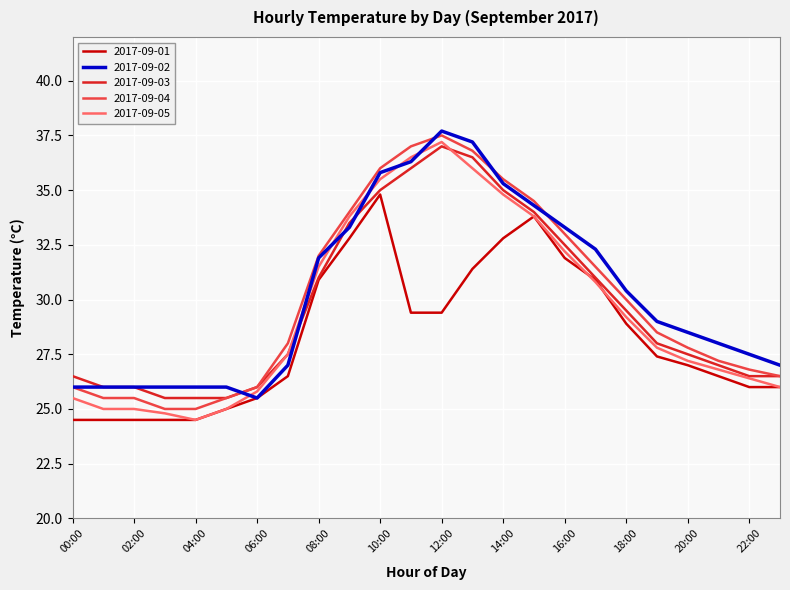

True or false: 2017-09-01 and 2017-09-04 cross at least once.

False